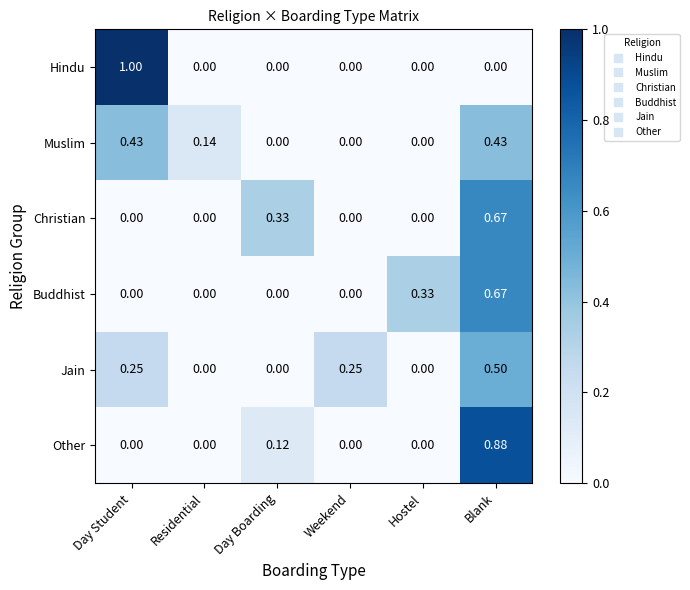

At which category is the sum across all series the highest?

Blank